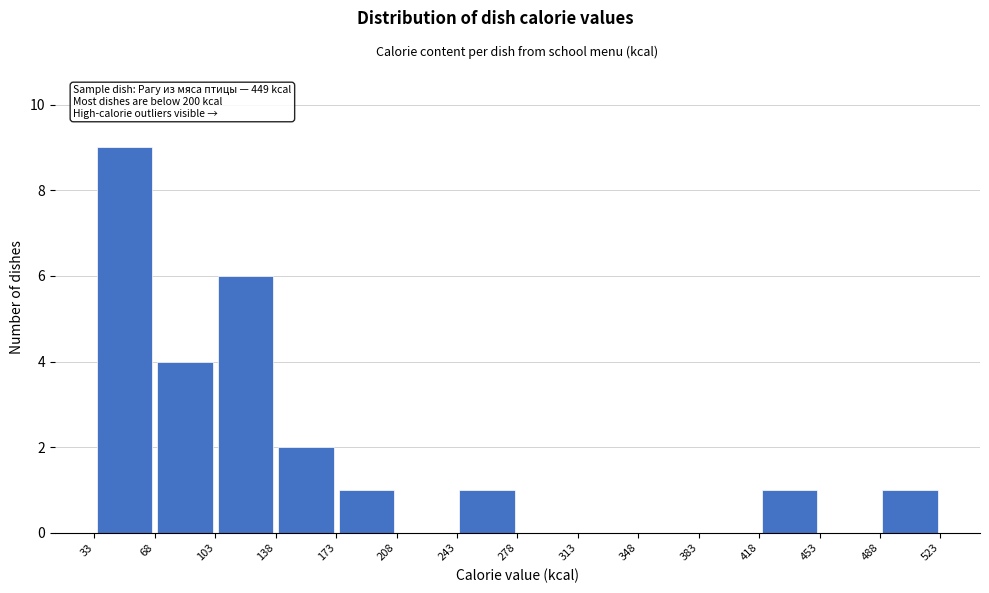

Which range on the x-axis has the tallest bar?

33 to 68